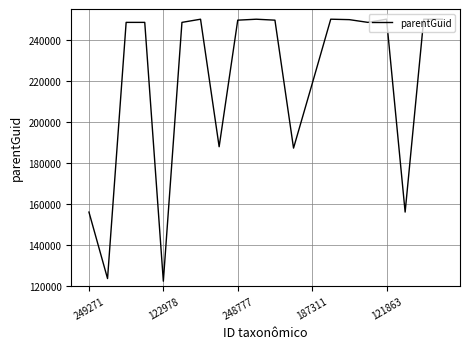

What is the difference between the maximum and minimum values?

127862